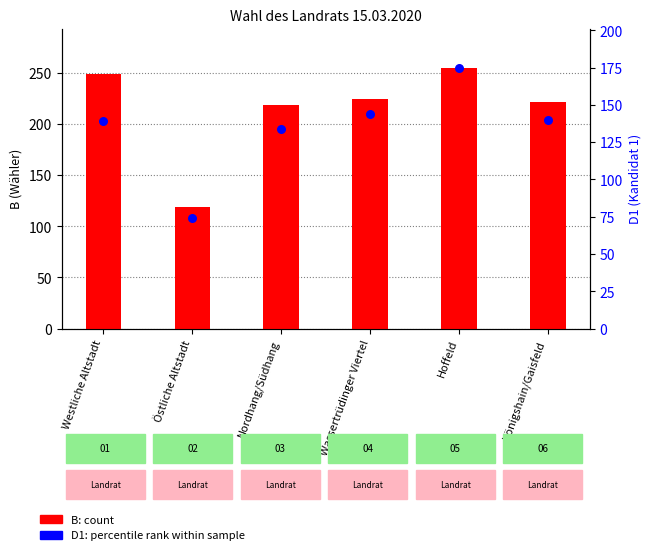

At which category is the sum across all series the highest?

Hoffeld